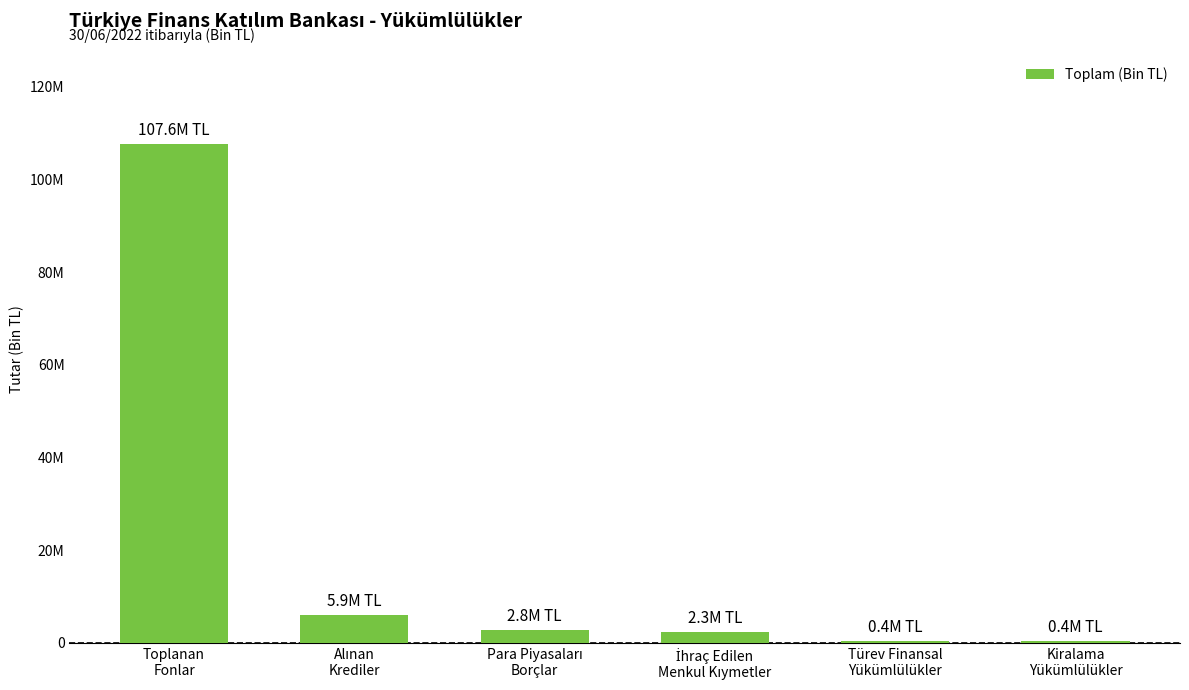

What is the smallest value displayed?

411269